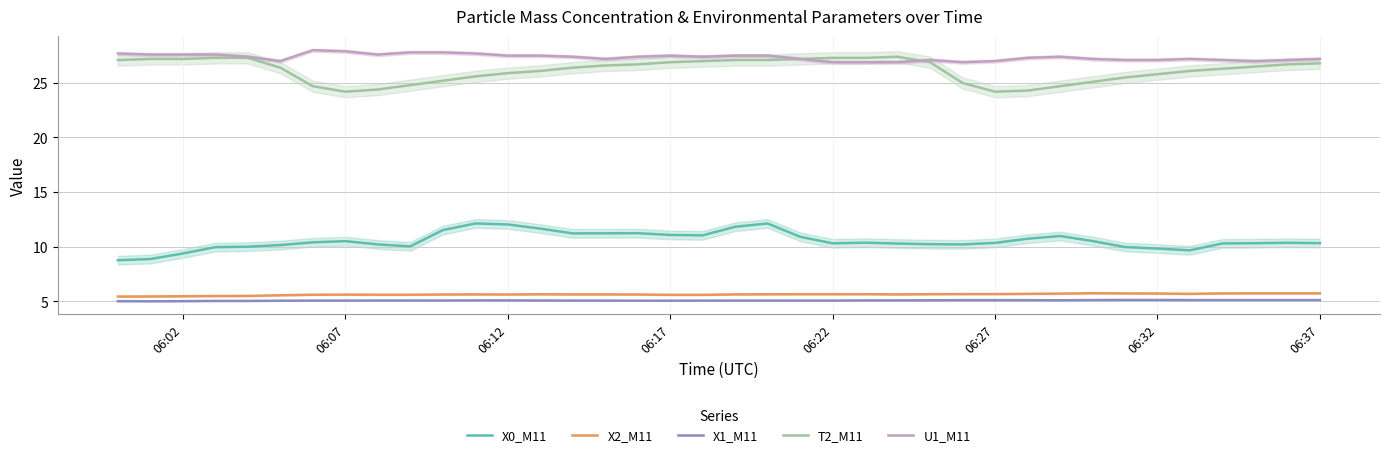

True or false: X1_M11 and T2_M11 cross at least once.

False